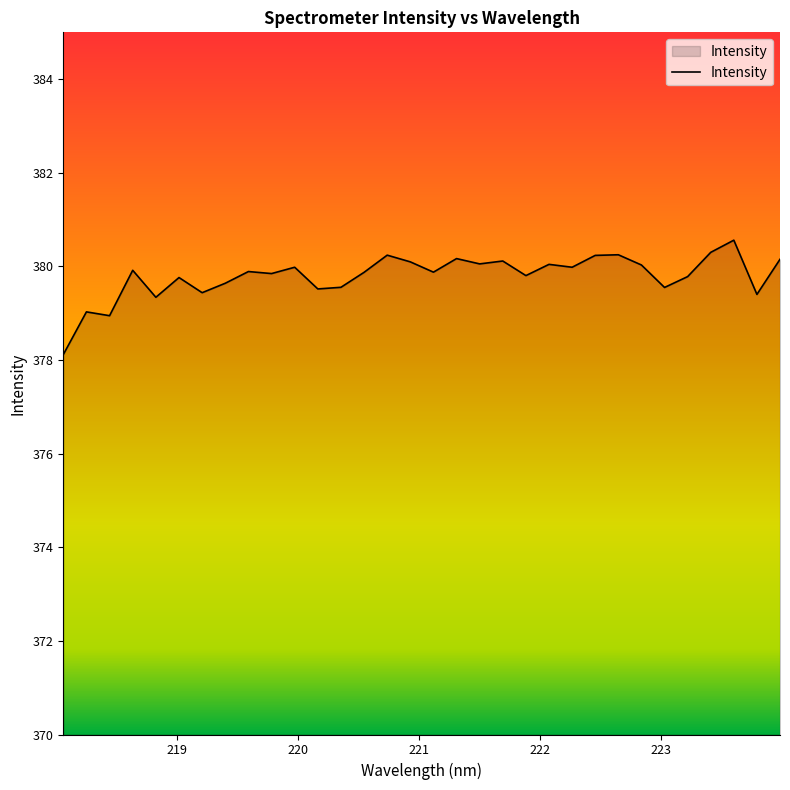

What is the difference between the maximum and minimum values?

2.4